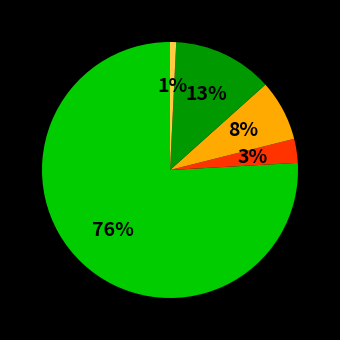

To the nearest percent, what is the average slice percentage?

20%